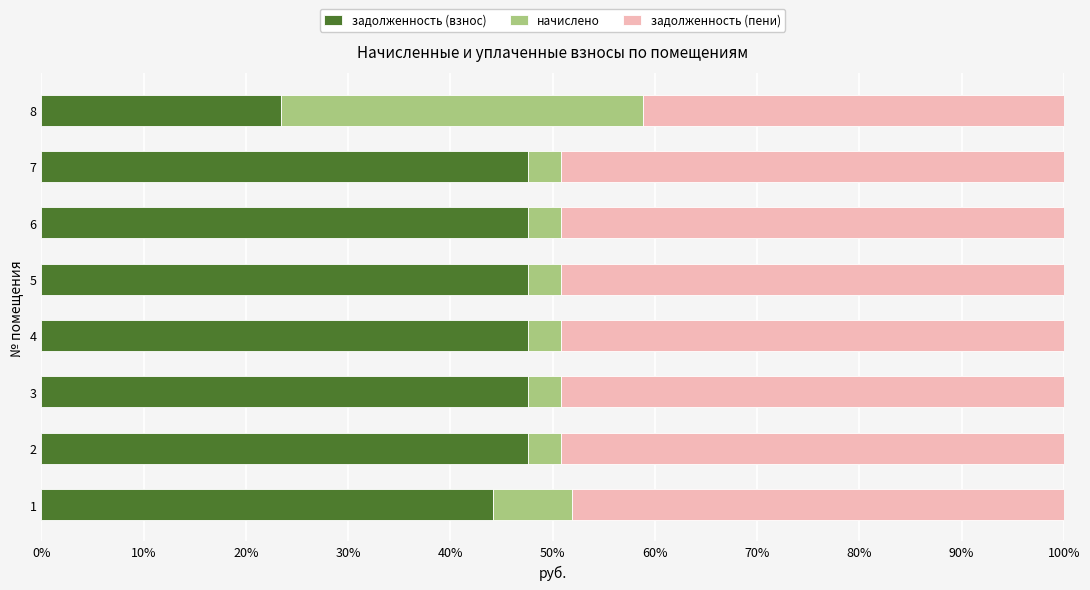

What is the minimum value for задолженность (взнос)?

23.4